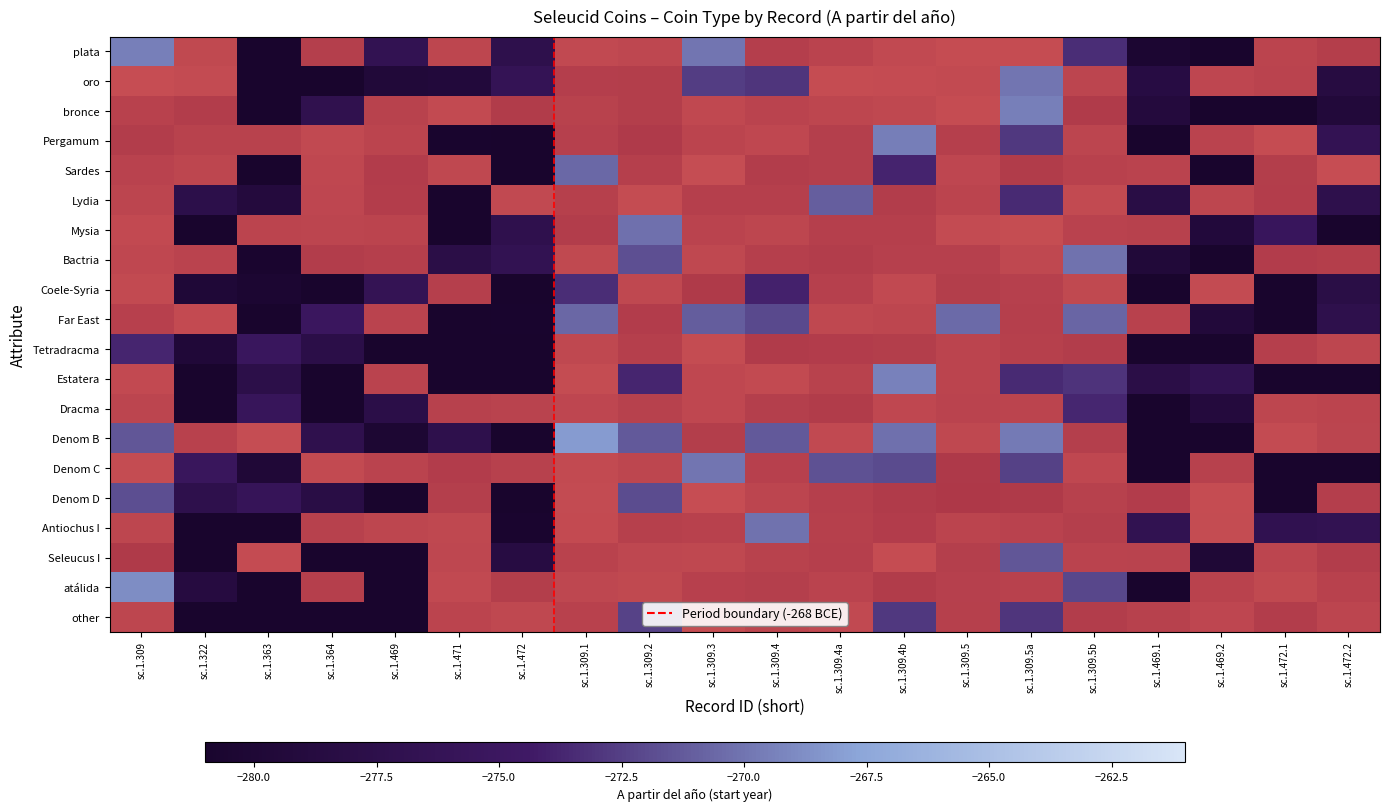

At which category is the sum across all series the highest?

sc.1.309.5